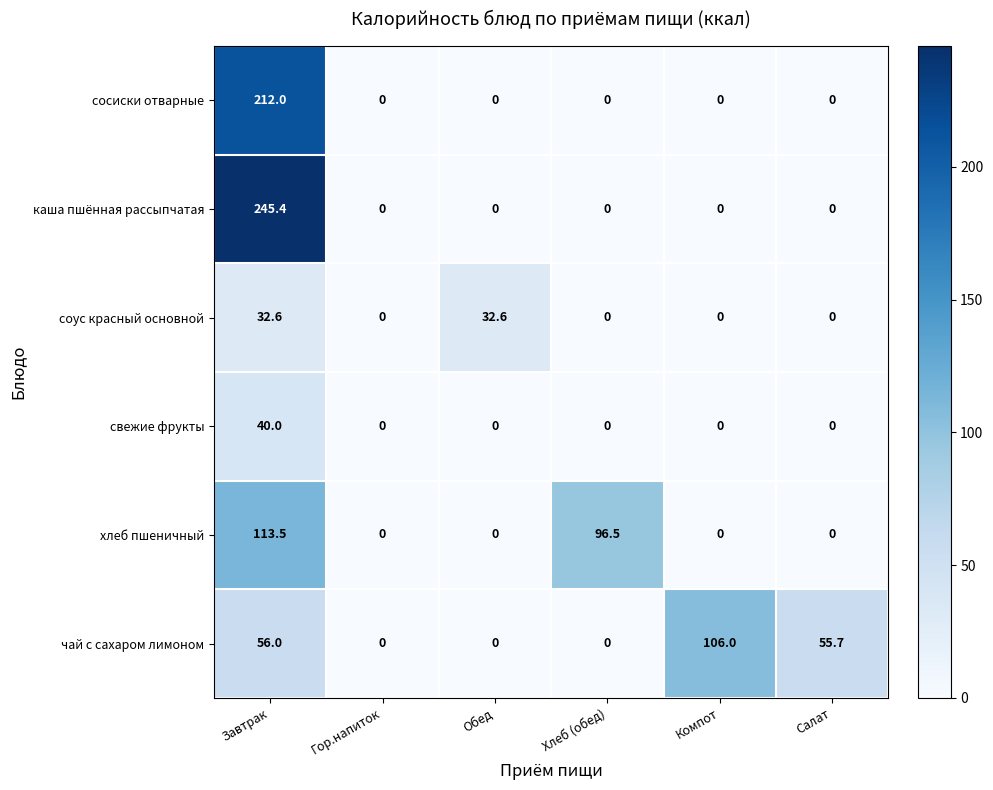

Which series has the largest range (max minus min)?

каша пшённая рассыпчатая